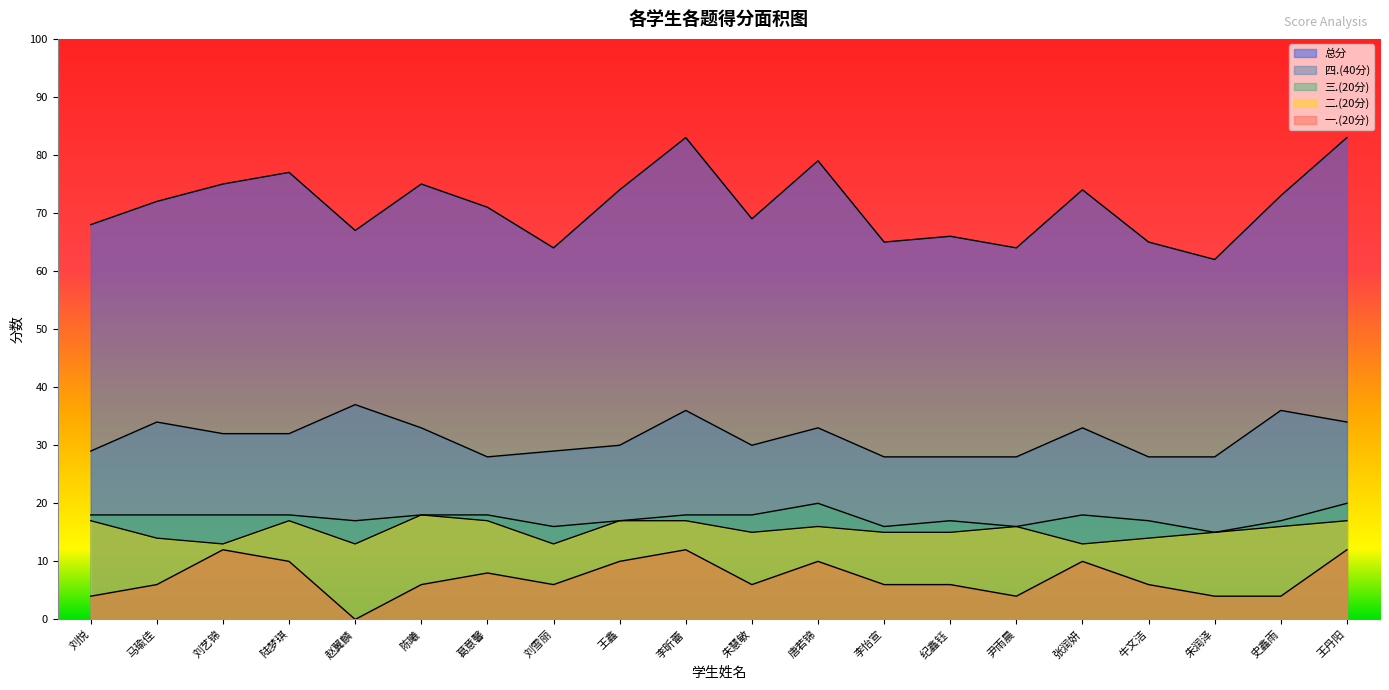

What is the difference between the highest and lowest values at 唐若锦?

69